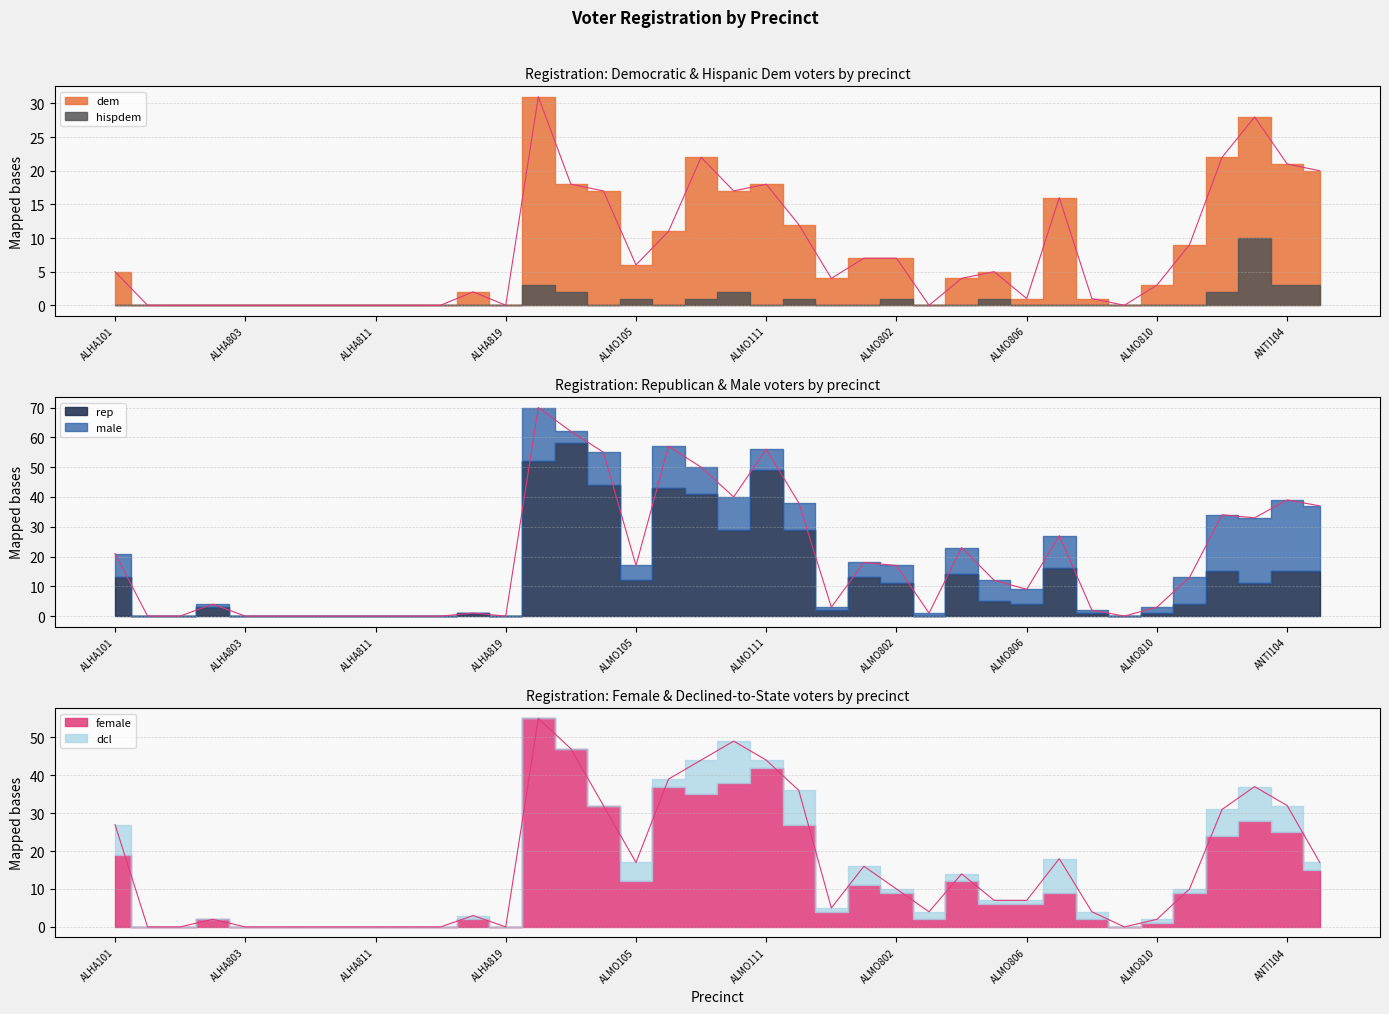

What position from the left is ALMO111?

21